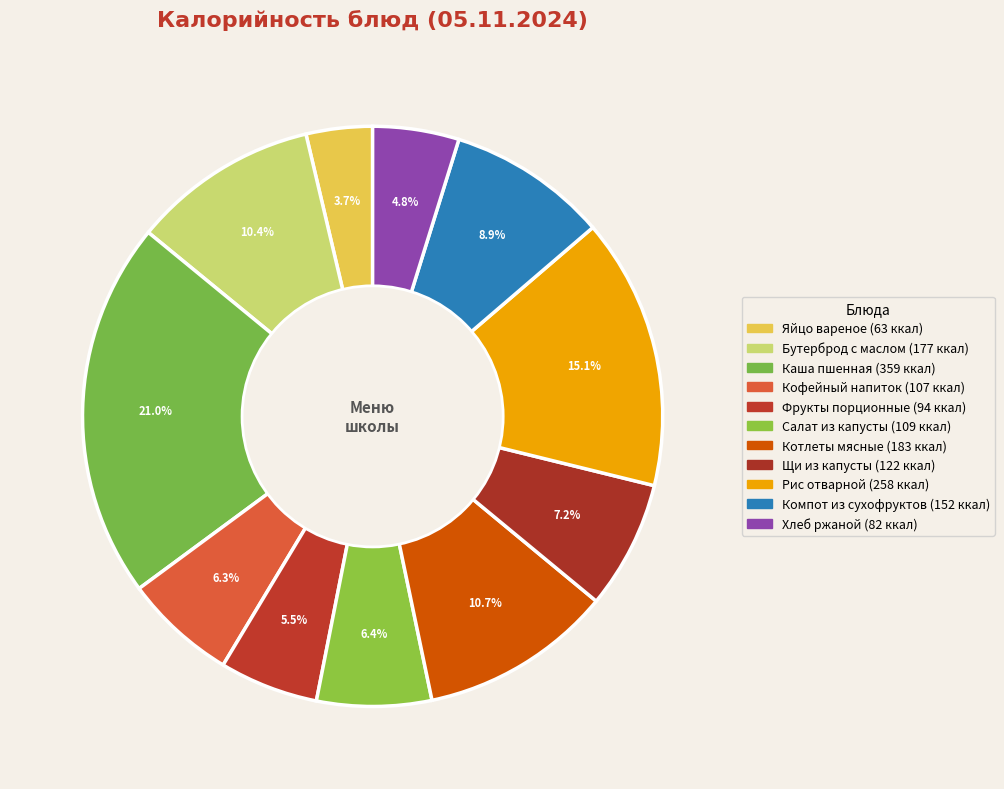

Which category has the smallest portion of the pie?

Яйцо вареное